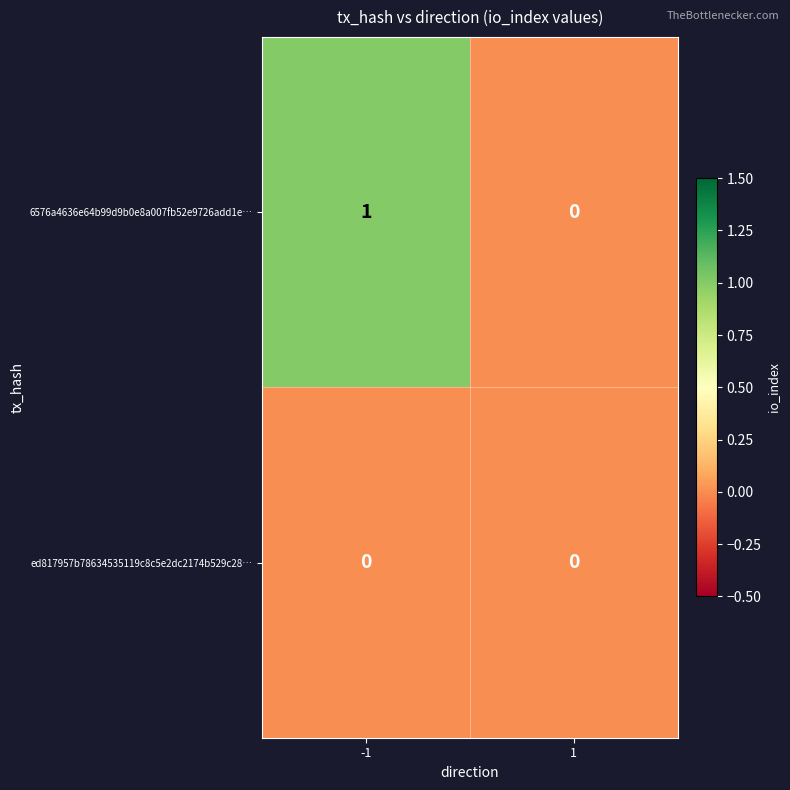

Reading left to right, extract all data points from this chart.

6576a4636e64b99d9b0e8a007fb52e9726add1e…: 1	0
ed817957b78634535119c8c5e2dc2174b529c28…: 0	0